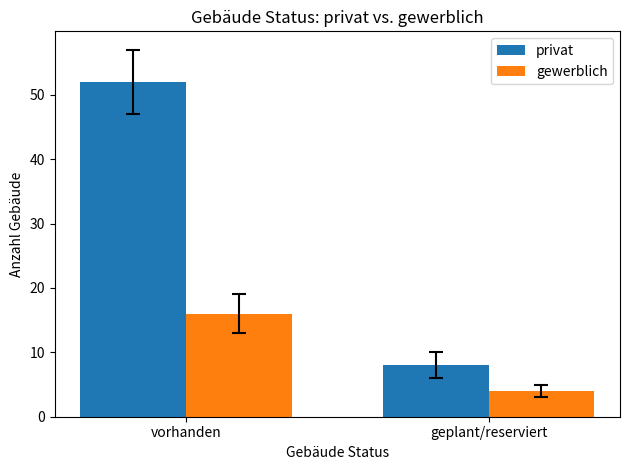

Is the value of gewerblich at vorhanden greater than the value of privat at geplant/reserviert?

Yes